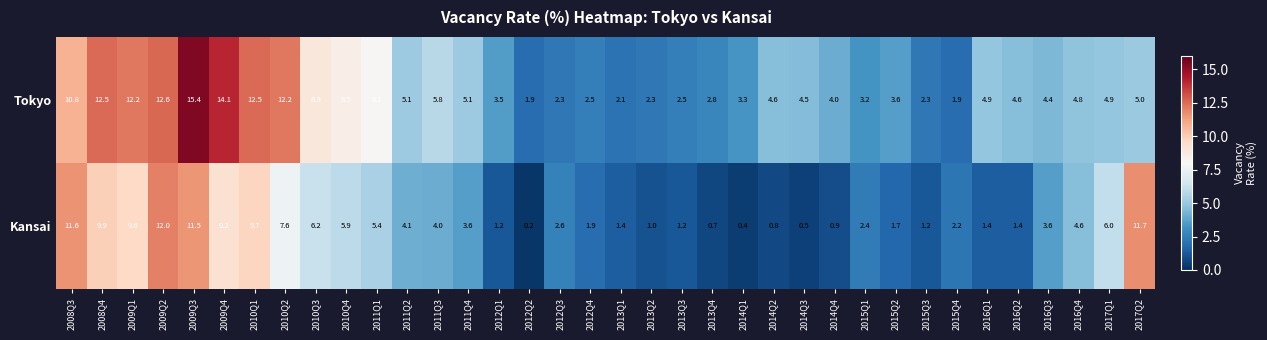

Is it true that Tokyo equals 15.3 at 2008Q3?

False